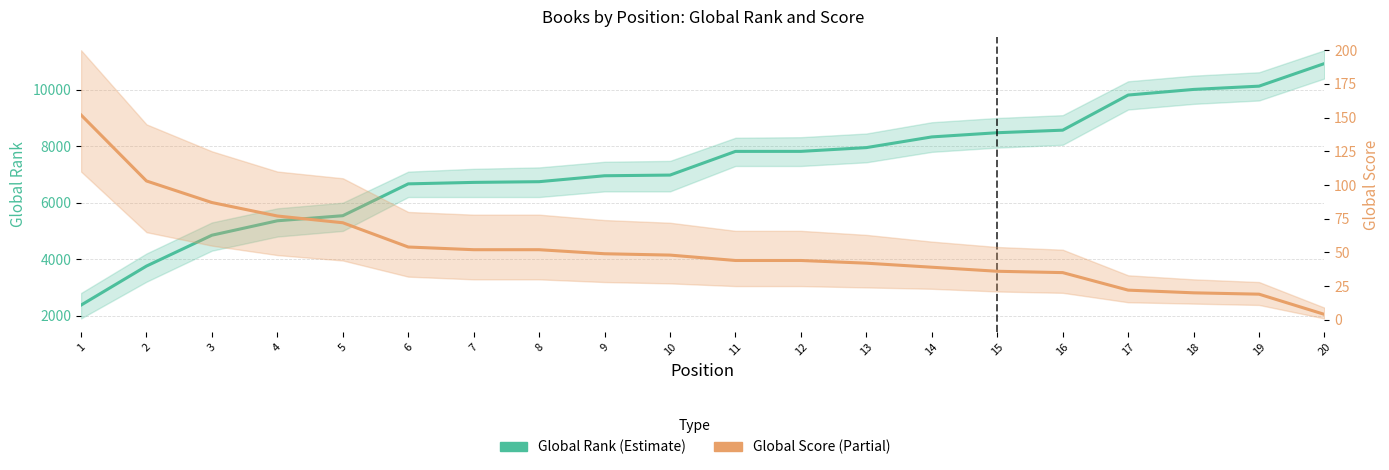

True or false: Global Score and Global Rank cross at least once.

False